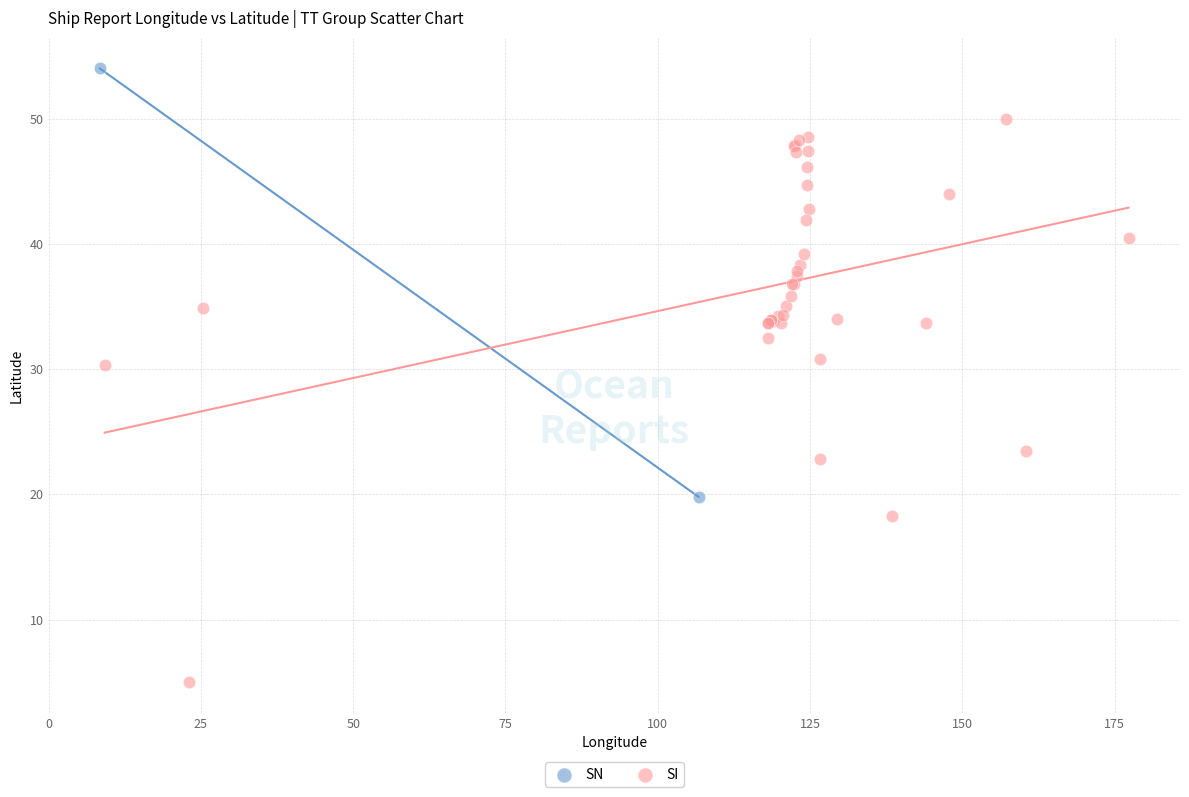

What are all the series names shown in the legend?

SN, SI